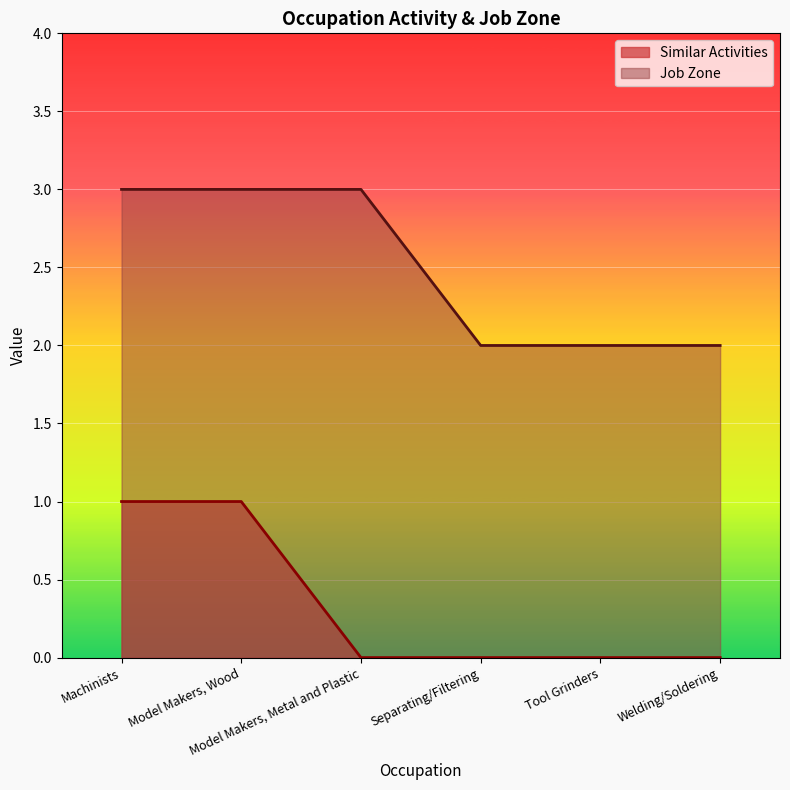

The Job Zone series shows 2 at Separating/Filtering. True or false?

True